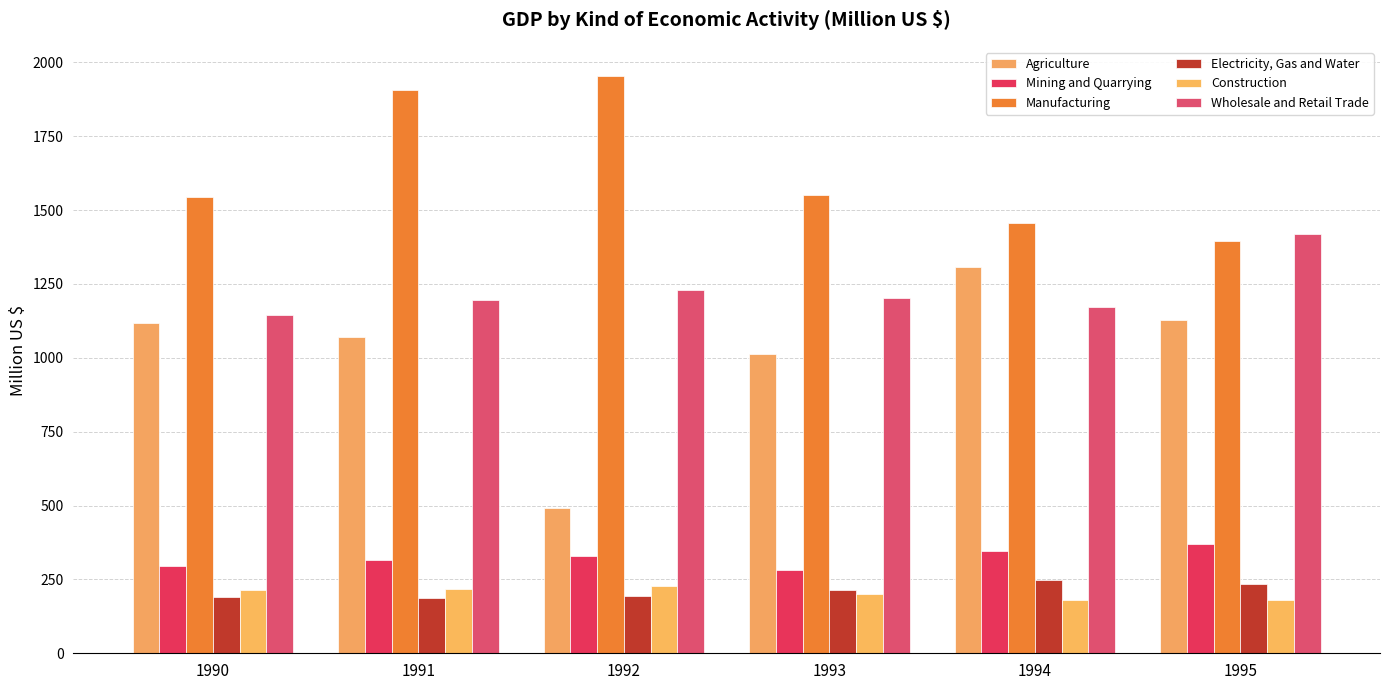

List the labels in order of Mining and Quarrying value, largest first.

1995, 1994, 1992, 1991, 1990, 1993